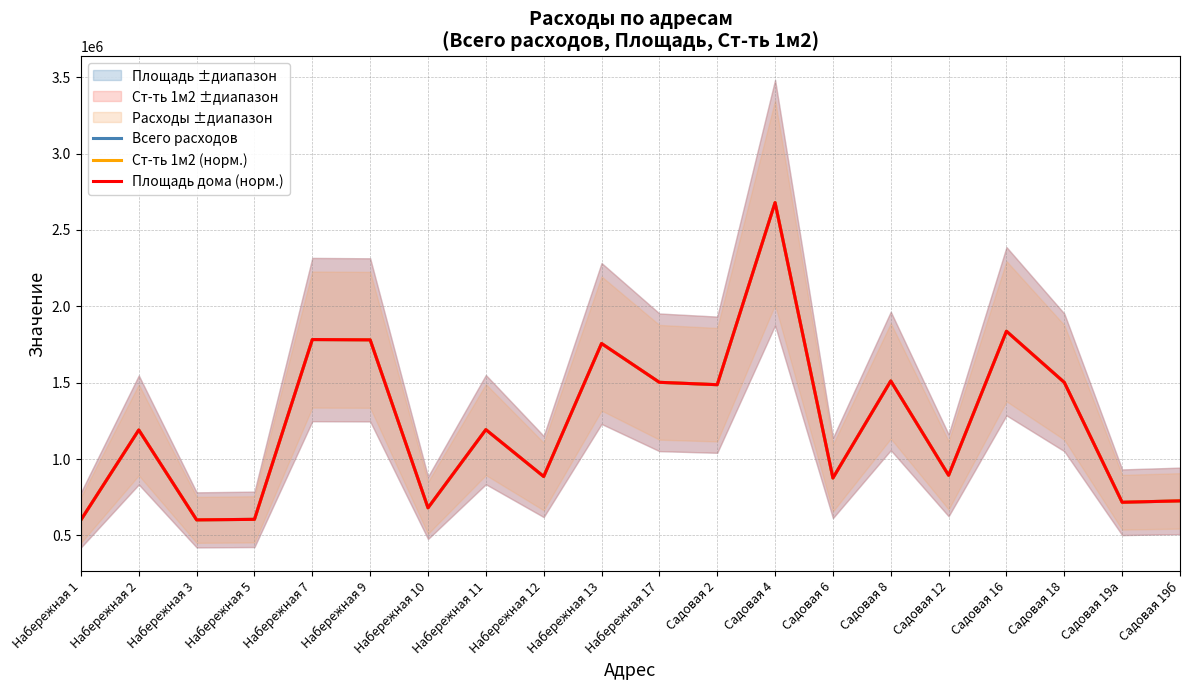

Which has a higher value, Набережная 2 or Набережная 5?

Набережная 2